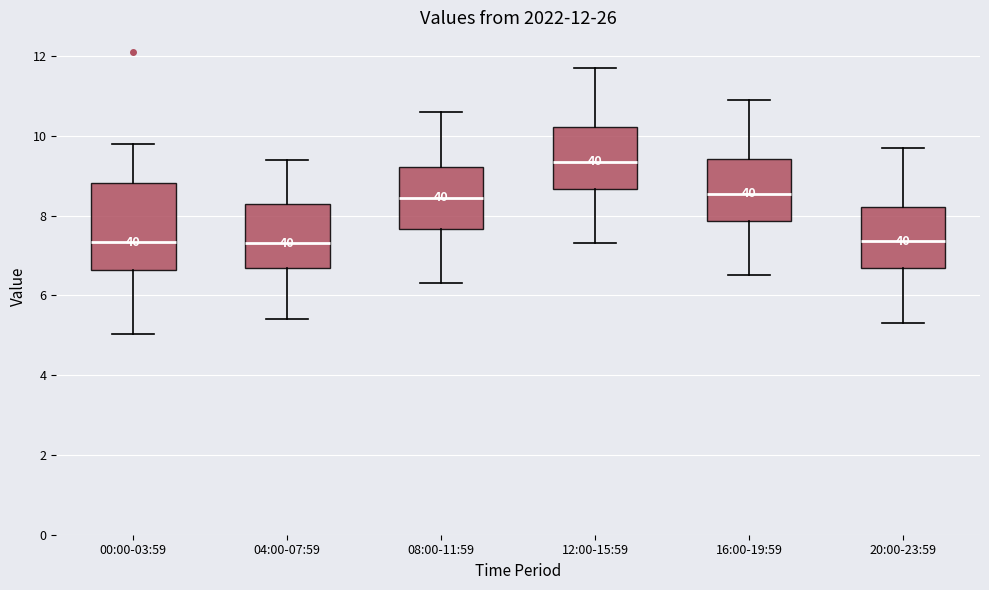

Which box is the tallest, from its lower edge to its upper edge?

00:00-03:59